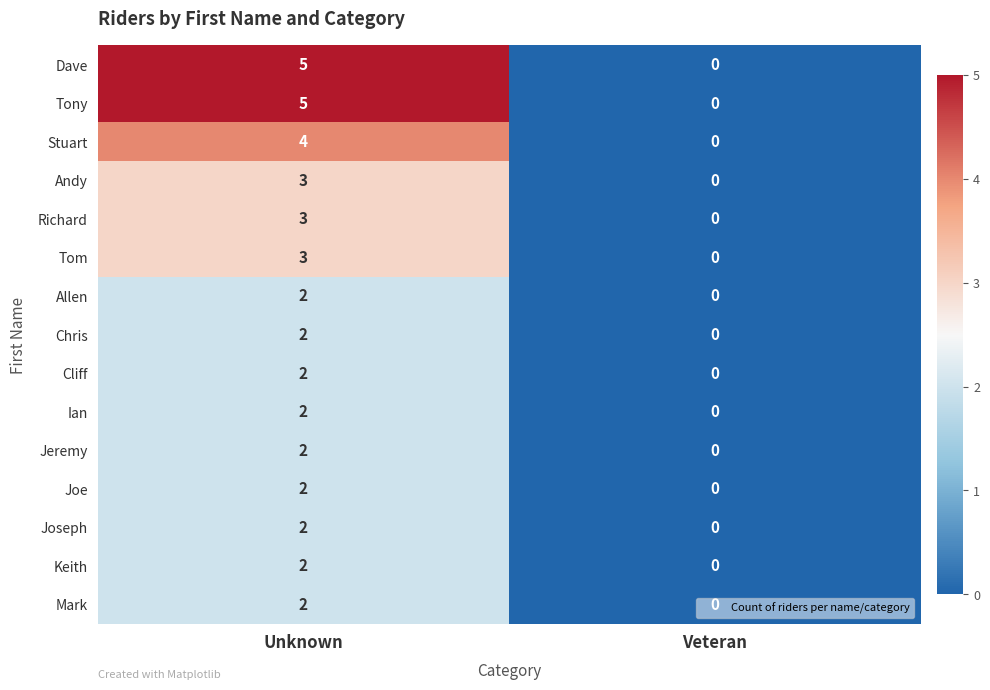

How many positive values does the Cliff series have?

1